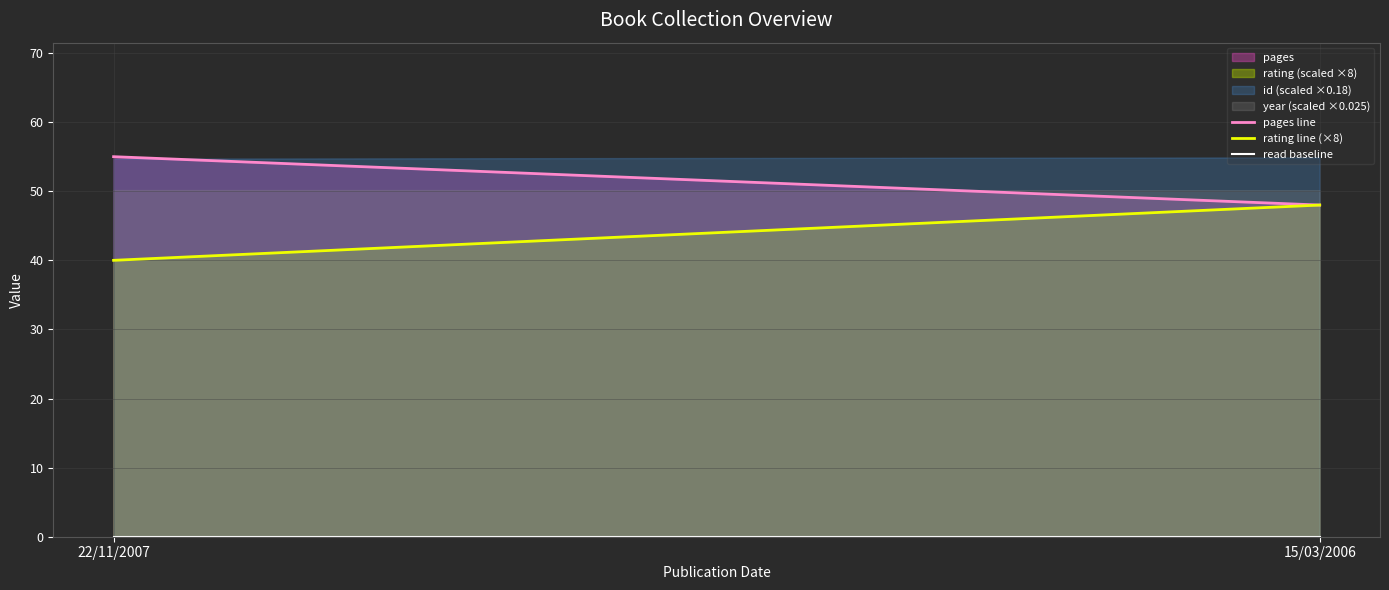

At 15/03/2006, list the series in order from largest to smallest.

pages line, rating line (×8), read baseline